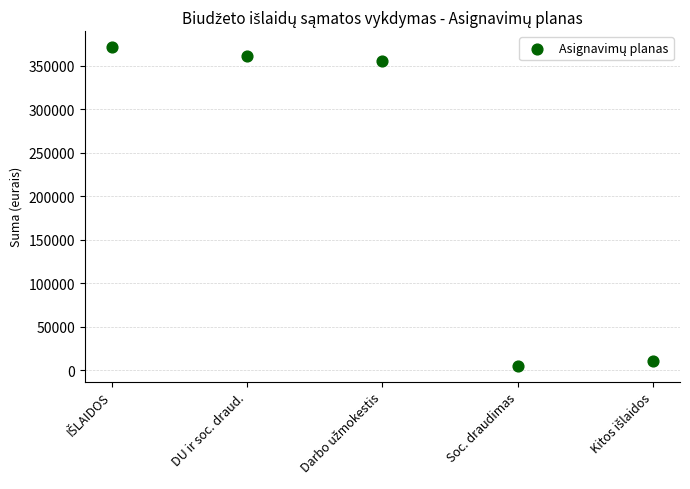

What Y value in the scatter plot is closest to 188200?

355500